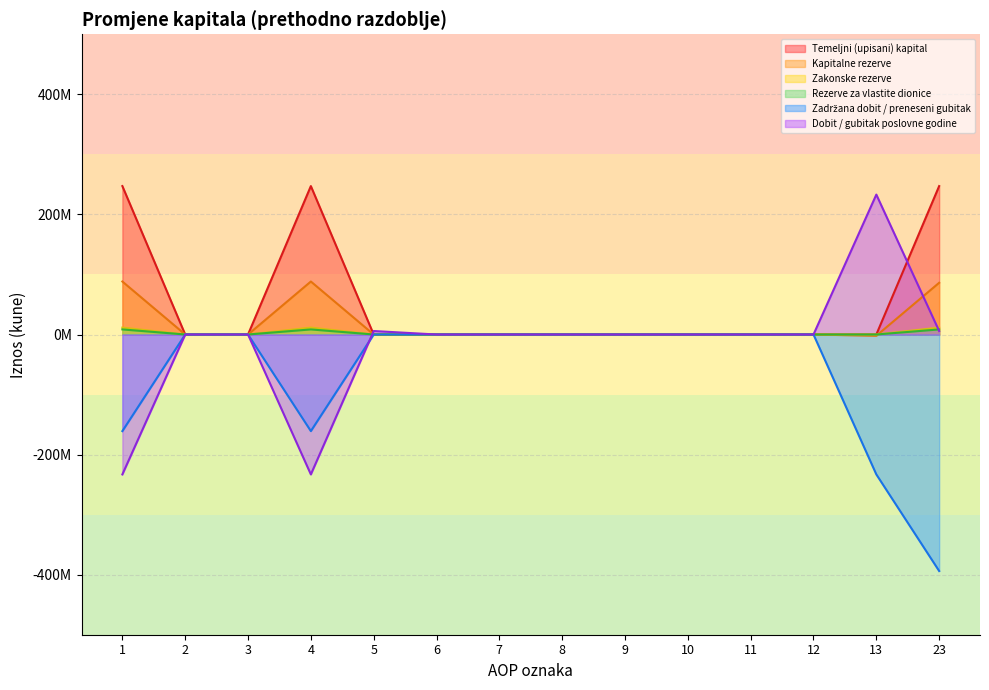

Between 2 and 7, which series saw the biggest shift?

Temeljni (upisani) kapital